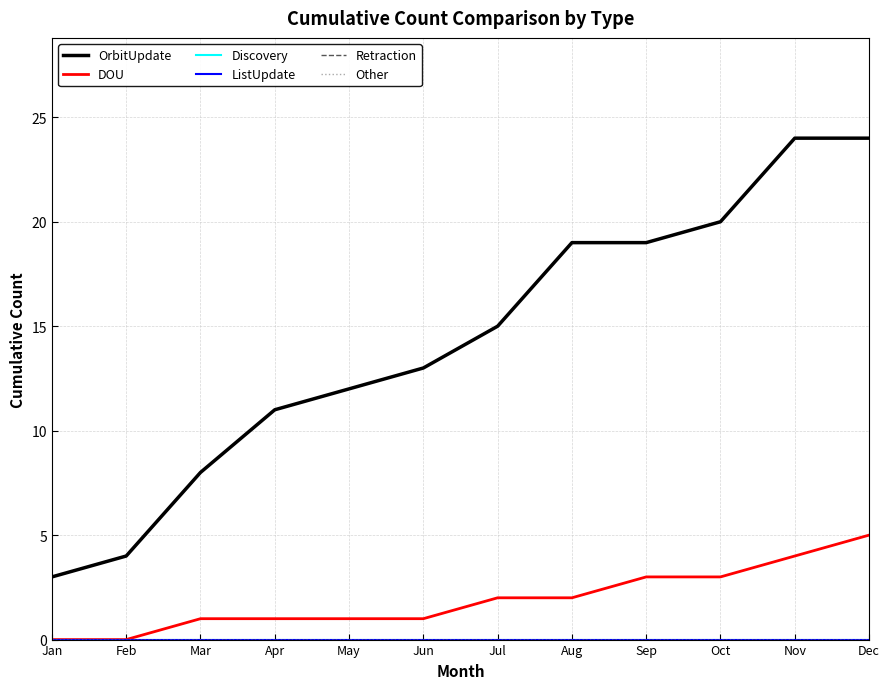

Is this an area chart (filled region under the line)?

No